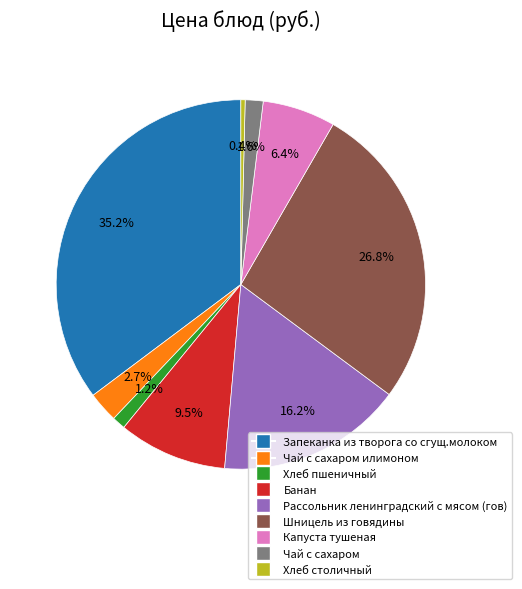

Does any single category account for the majority?

No